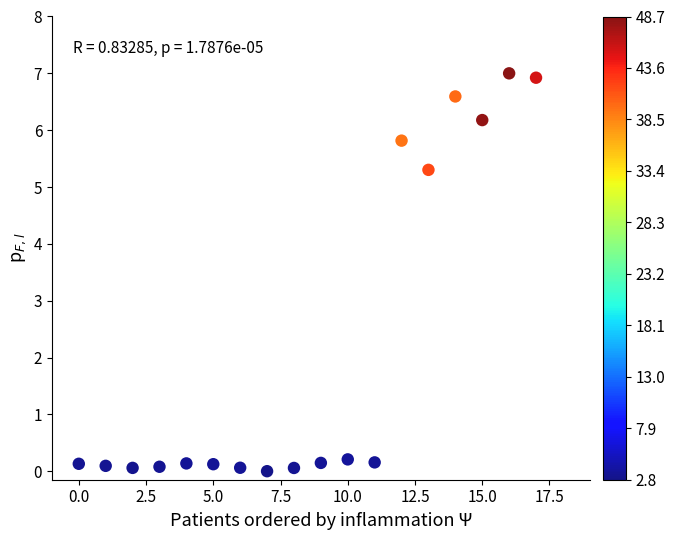

What is the range of Y values (max minus min)?

7.0